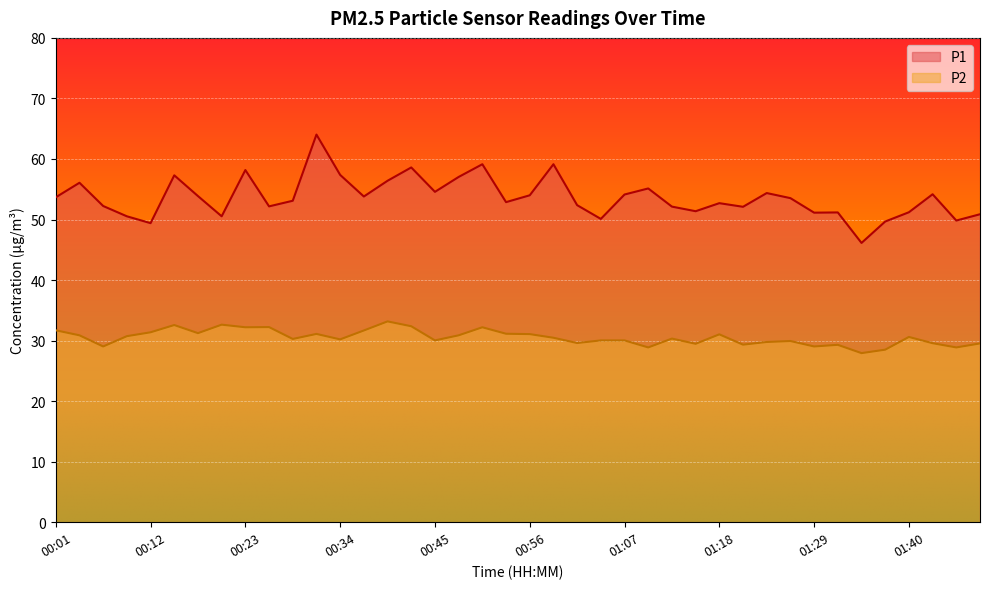

Reading left to right, list all the values displayed in this chart.

P1: 53.7	56.1	52.2	50.5	49.4	57.3	53.9	50.5	58.2	52.2	53.1	64.0	57.4	53.8	56.4	58.6	54.6	57.0	59.1	52.9	54.0	59.1	52.4	50.1	54.1	55.1	52.1	51.4	52.7	52.1	54.4	53.5	51.1	51.2	46.1	49.7	51.2	54.2	49.8	50.9
P2: 31.7	30.9	29.0	30.7	31.4	32.6	31.2	32.6	32.2	32.2	30.3	31.1	30.2	31.7	33.2	32.4	30.0	30.9	32.2	31.1	31.1	30.5	29.6	30.0	30.0	28.9	30.3	29.5	31.0	29.3	29.8	29.9	29.0	29.3	27.9	28.5	30.6	29.6	28.9	29.5